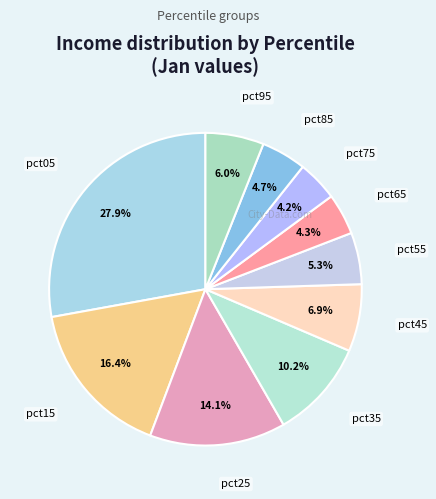

How many segments does this pie chart have?

10